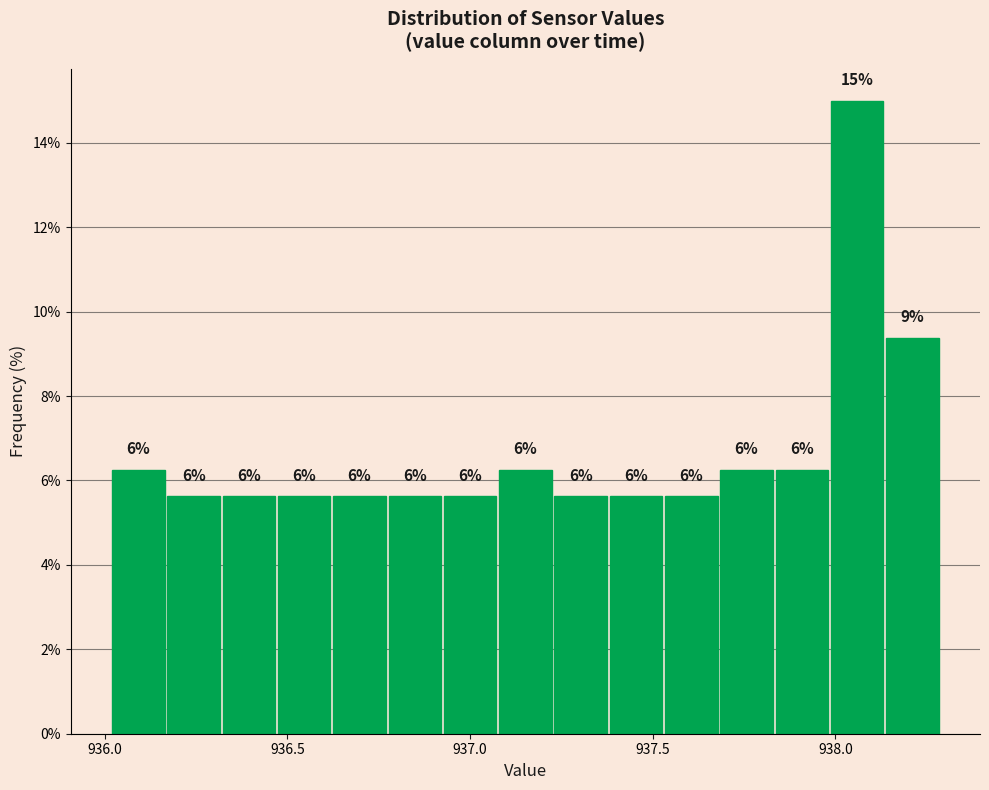

Read against the x-axis, roughly where is the centre of the tallest bar?

938.05